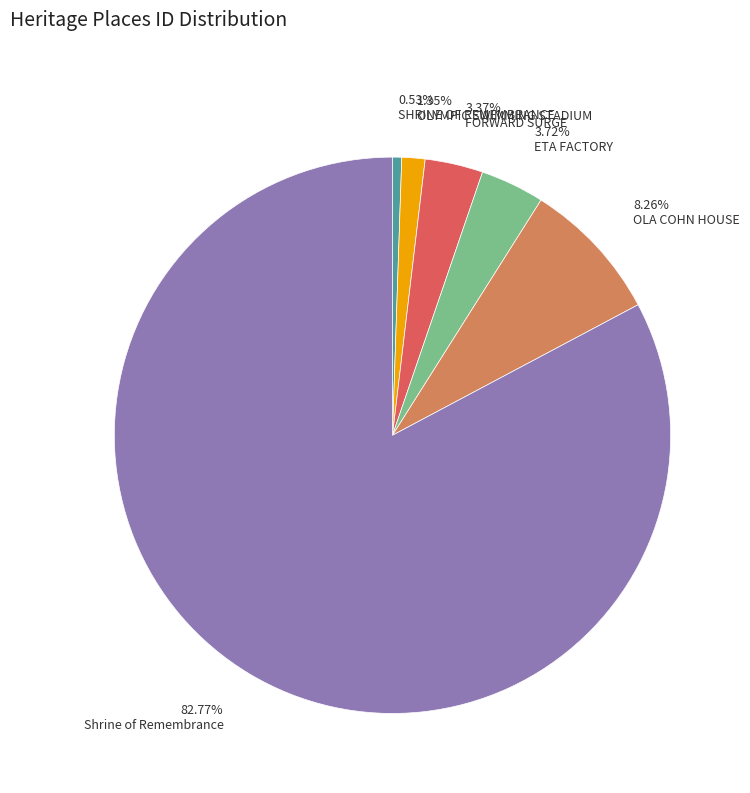

What is the ratio of the value at 3.72% ETA FACTORY to the value at 3.37% FORWARD SURGE?

1.1